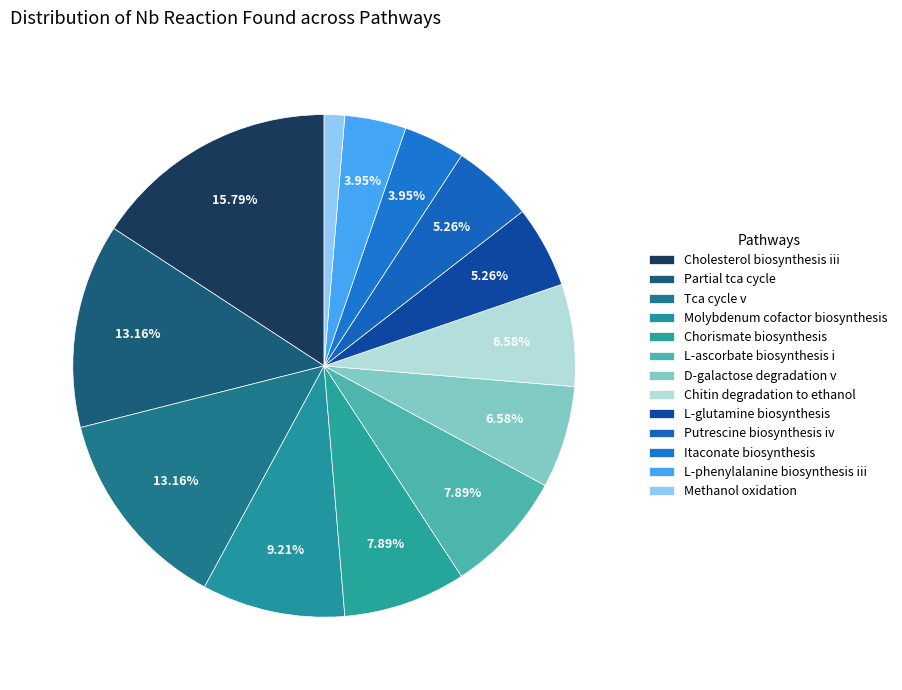

Count the number of slices in the pie.

13